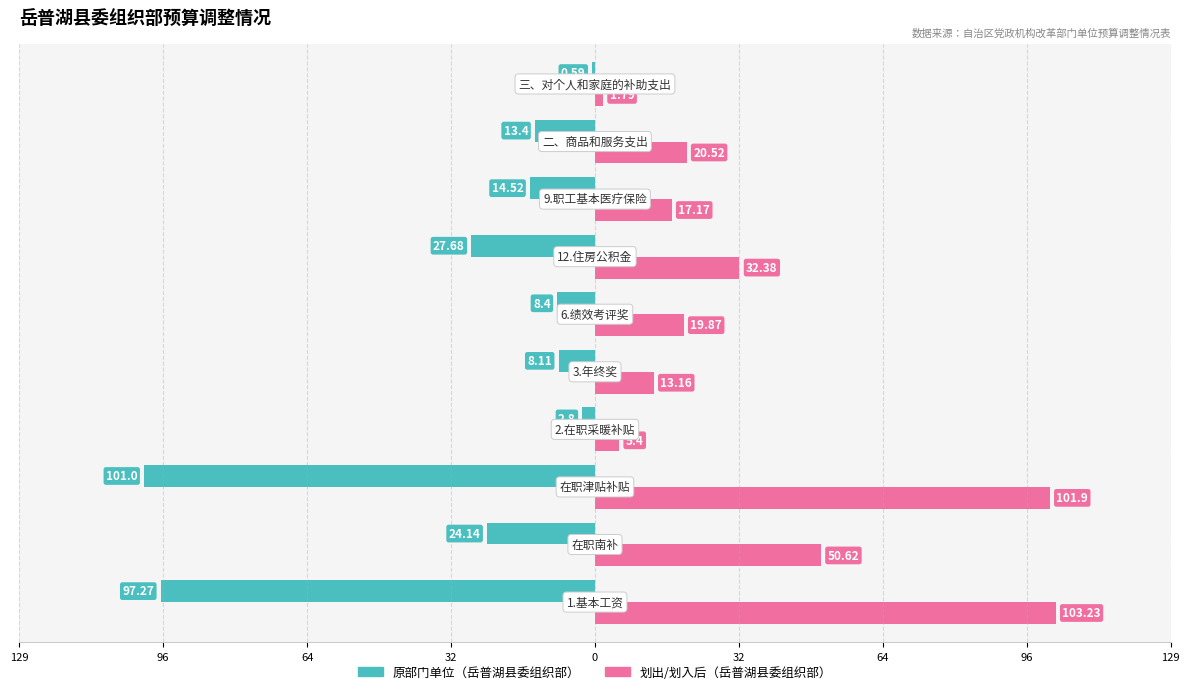

What is the sum of all 原部门单位（岳普湖县委组织部） values?

-297.9